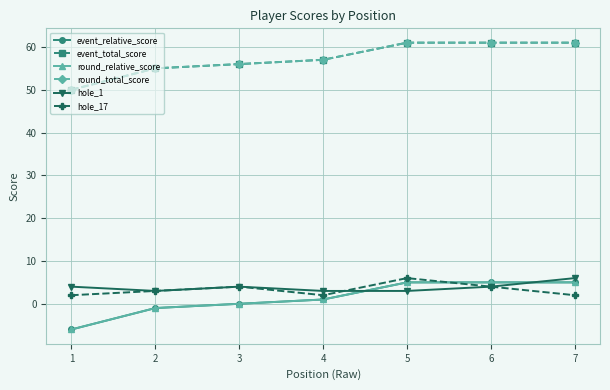

Rank the categories by event_relative_score value from highest to lowest.

5, 6, 7, 4, 3, 2, 1